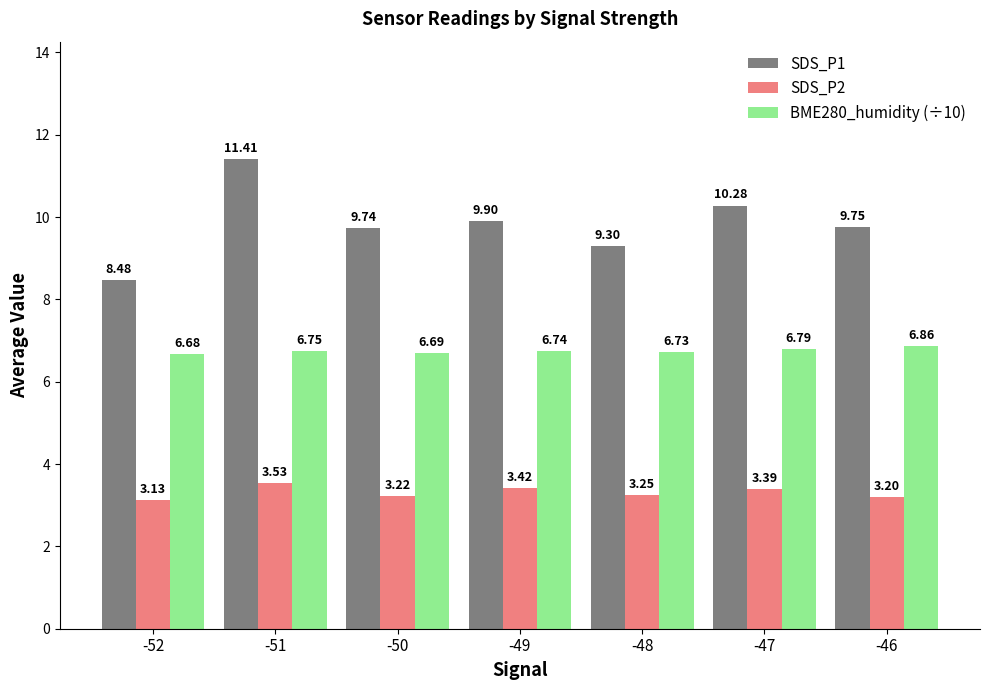

How many groups of bars are there?

7